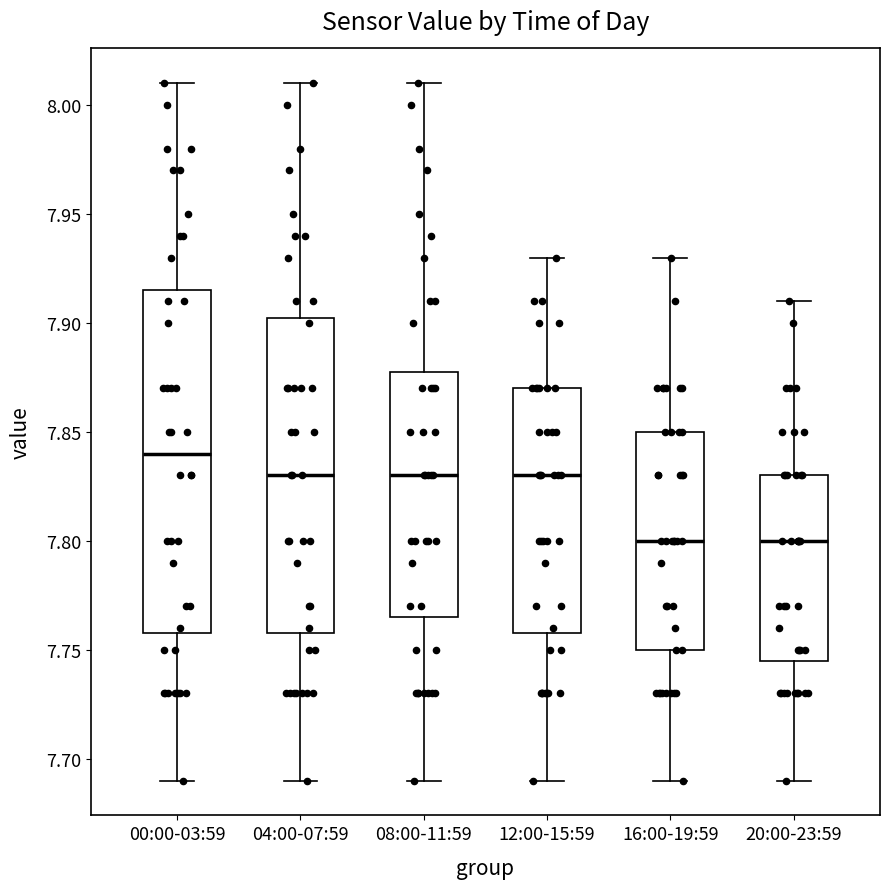

Reading left to right, transcribe this box plot: for each box, give where its median line is, the range the box spans, and where its two whiskers end, as read against the y-axis. The values are not printed on the chart, so give them approximately, as read against the axis.

00:00-03:59: median 7.840, box 7.760 to 7.915, whiskers 7.690 to 8.010
04:00-07:59: median 7.830, box 7.760 to 7.905, whiskers 7.690 to 8.010
08:00-11:59: median 7.830, box 7.765 to 7.880, whiskers 7.690 to 8.010
12:00-15:59: median 7.830, box 7.760 to 7.870, whiskers 7.690 to 7.930
16:00-19:59: median 7.800, box 7.750 to 7.850, whiskers 7.690 to 7.930
20:00-23:59: median 7.800, box 7.745 to 7.830, whiskers 7.690 to 7.910